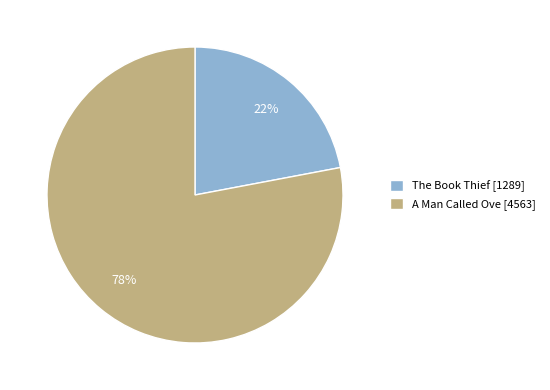

True or false: The Book Thief accounts for 22% of the total.

True